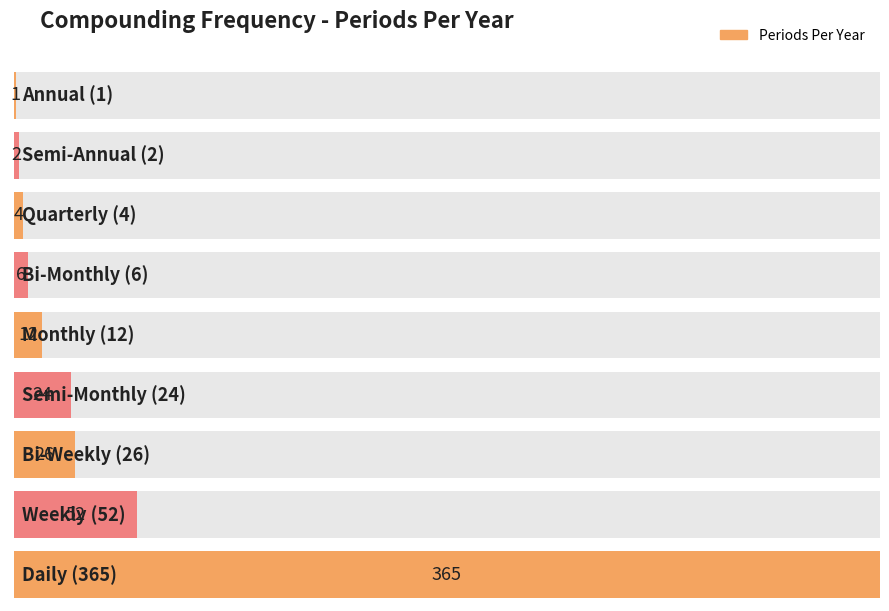

What is the label of the 6th bar from the left?

Semi-Monthly (24)